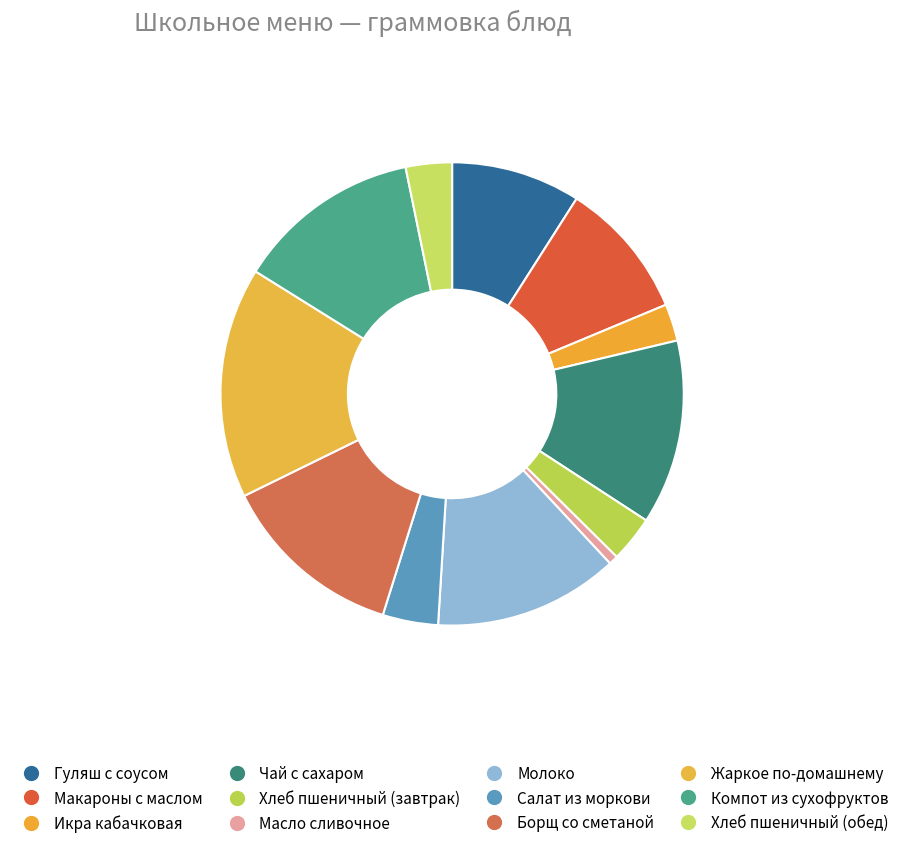

Count the number of slices in the pie.

12